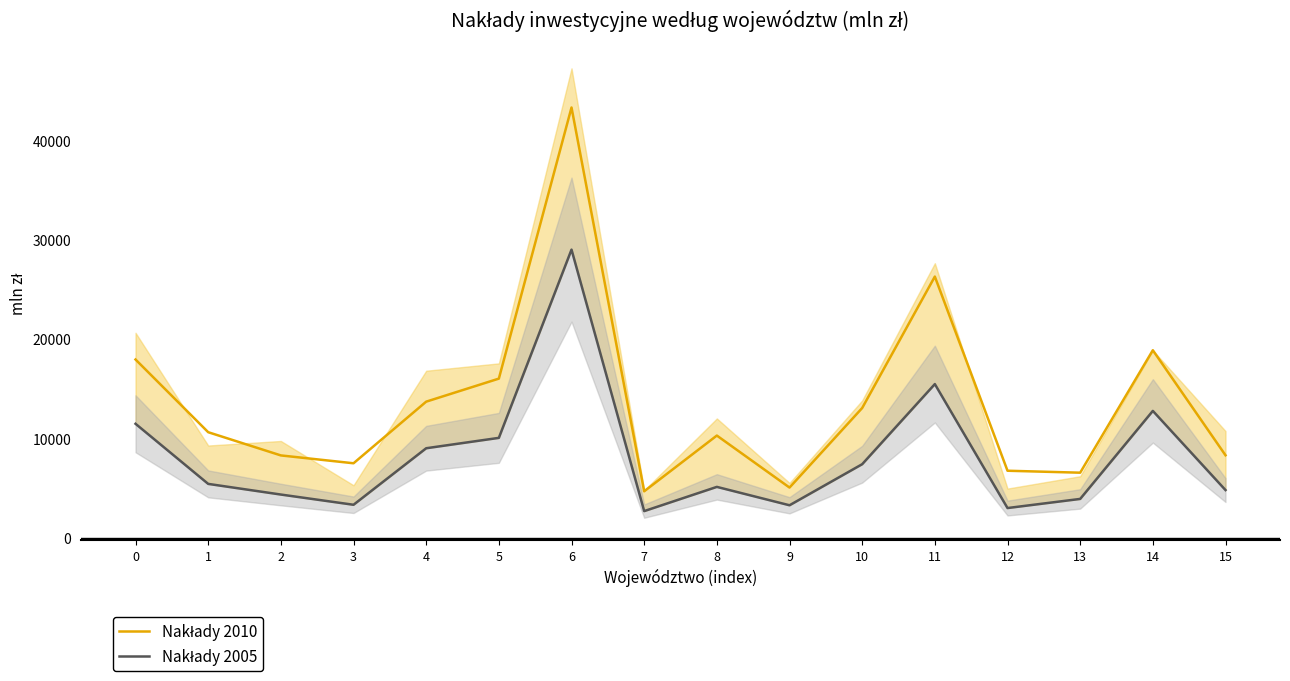

How many values in the Nakłady 2005 series exceed 5420?

8